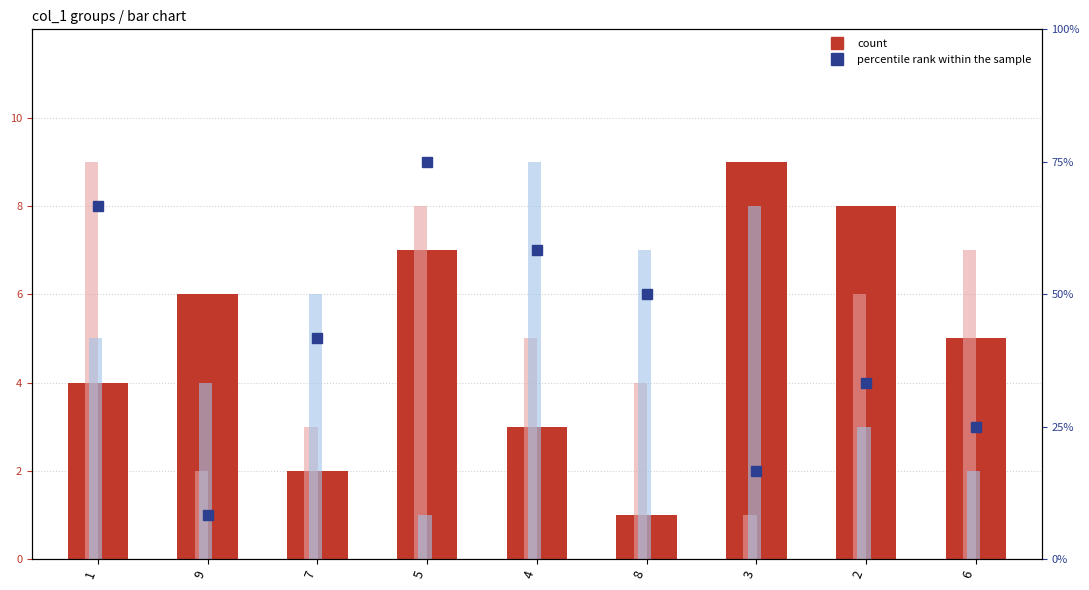

What is the sum of all col_7 values?

45